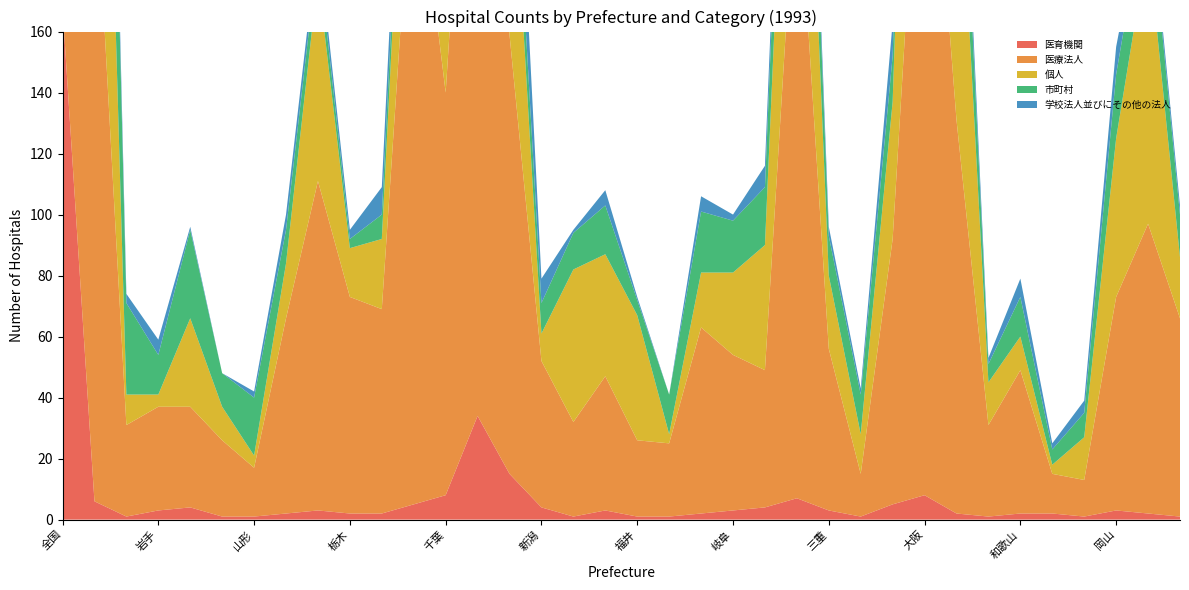

Reading right to left, transcribe all the data shown in this chart.

総数: 131	255	182	55	35	87	67	325	559	201	55	113	409	150	121	137	56	85	122	111	124	334	688	278	347	128	114	218	144	54	71	133	94	98	603	8752
医育機関: 1	2	3	1	2	2	1	2	8	5	1	3	7	4	3	2	1	1	3	1	4	15	34	8	5	2	2	3	2	1	1	4	3	1	6	168
医療法人: 65	95	70	12	13	47	30	129	258	87	14	53	212	45	51	61	24	25	44	31	48	144	268	132	221	67	71	108	64	16	25	33	34	30	215	3846
個人: 20	92	52	14	3	11	14	108	185	45	13	24	110	41	27	18	3	41	40	50	9	79	214	80	72	23	16	67	18	4	11	29	4	10	179	2305
市町村: 14	18	21	8	5	13	6	31	29	15	13	13	33	19	17	20	13	5	16	12	10	16	8	25	13	8	3	8	11	19	11	29	13	30	100	756
学校法人並びにその他の法人: 3	3	9	4	2	6	2	9	21	11	2	3	10	7	2	5	0	1	5	1	8	31	77	13	14	9	3	5	5	2	0	1	5	3	13	349